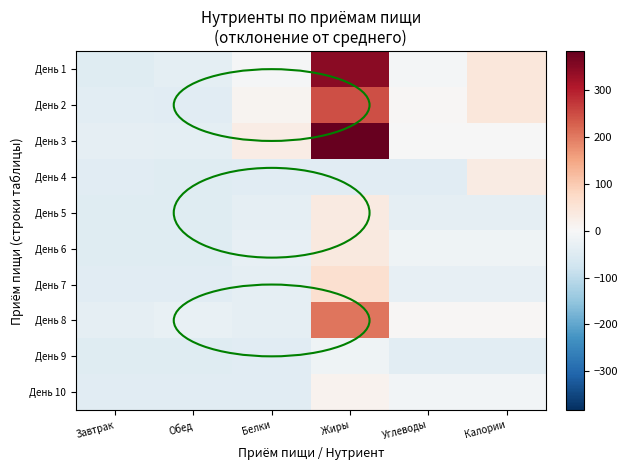

What is the minimum value shown in the chart?

-46.7